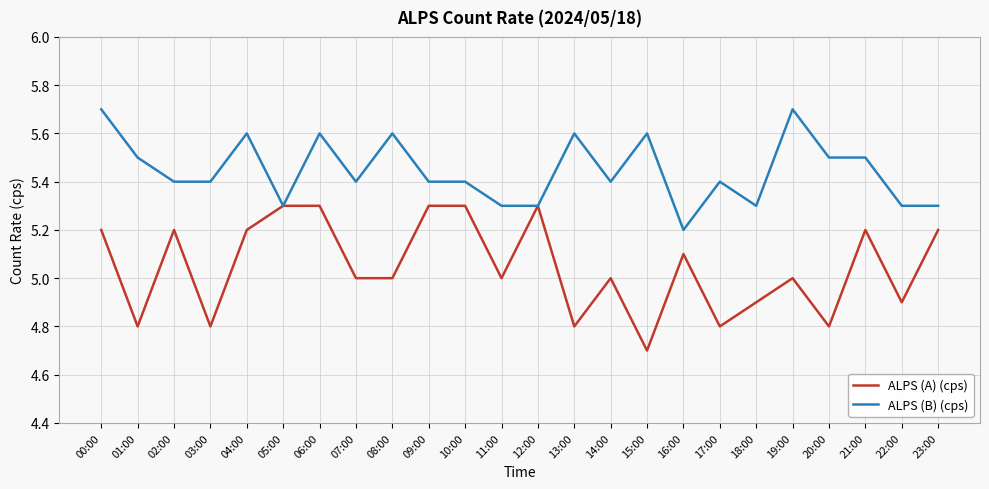

Is the value of ALPS (A) (cps) at 20:00 greater than the value of ALPS (B) (cps) at 04:00?

No